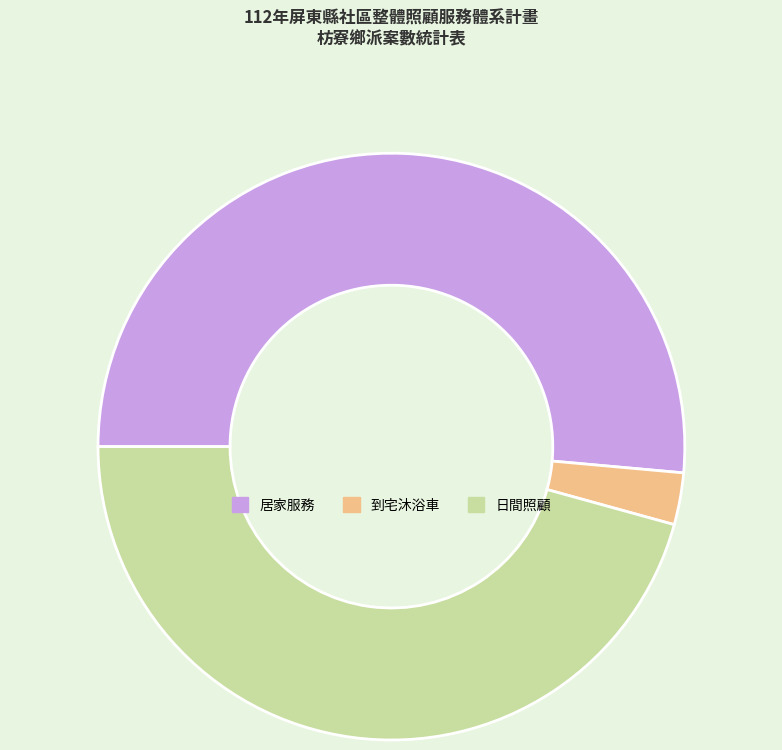

Rank the categories by value from highest to lowest.

居家服務, 日間照顧, 到宅沐浴車